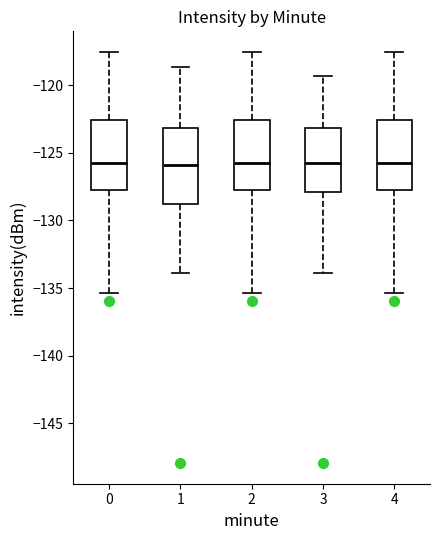

Reading left to right, read every box against the y-axis: the position of its median line, the range the box covers, and the ends of its whiskers. The values are not printed on the chart, so give them approximately, as read against the axis.

0: median -126.0, box -127.5 to -122.5, whiskers -135.5 to -117.5
1: median -126.0, box -129.0 to -123.0, whiskers -134.0 to -118.5
2: median -126.0, box -127.5 to -122.5, whiskers -135.5 to -117.5
3: median -126.0, box -128.0 to -123.0, whiskers -134.0 to -119.5
4: median -126.0, box -127.5 to -122.5, whiskers -135.5 to -117.5